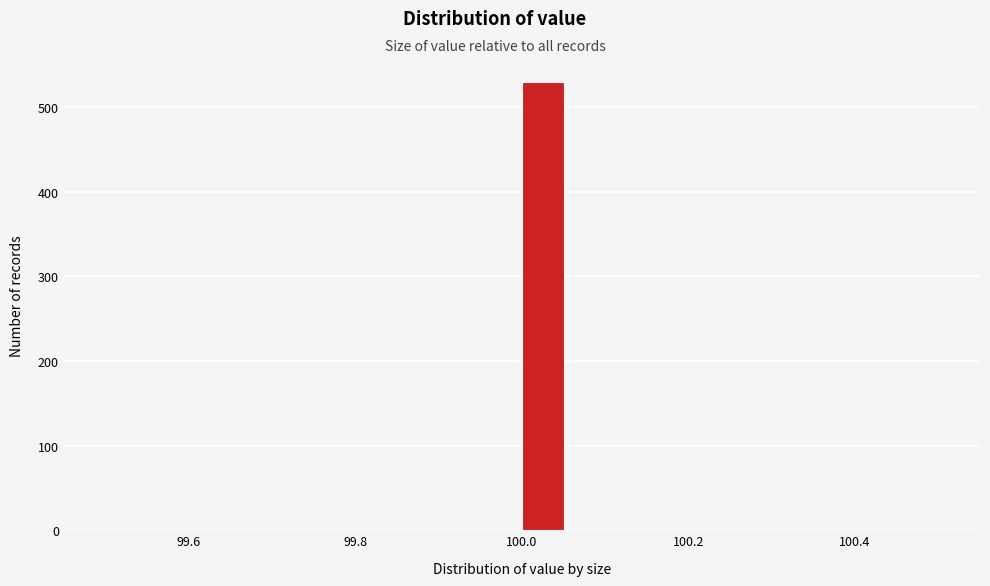

Around what value on the x-axis is the tallest bar? Give the approximate position of its centre, as read against the axis.

100.02